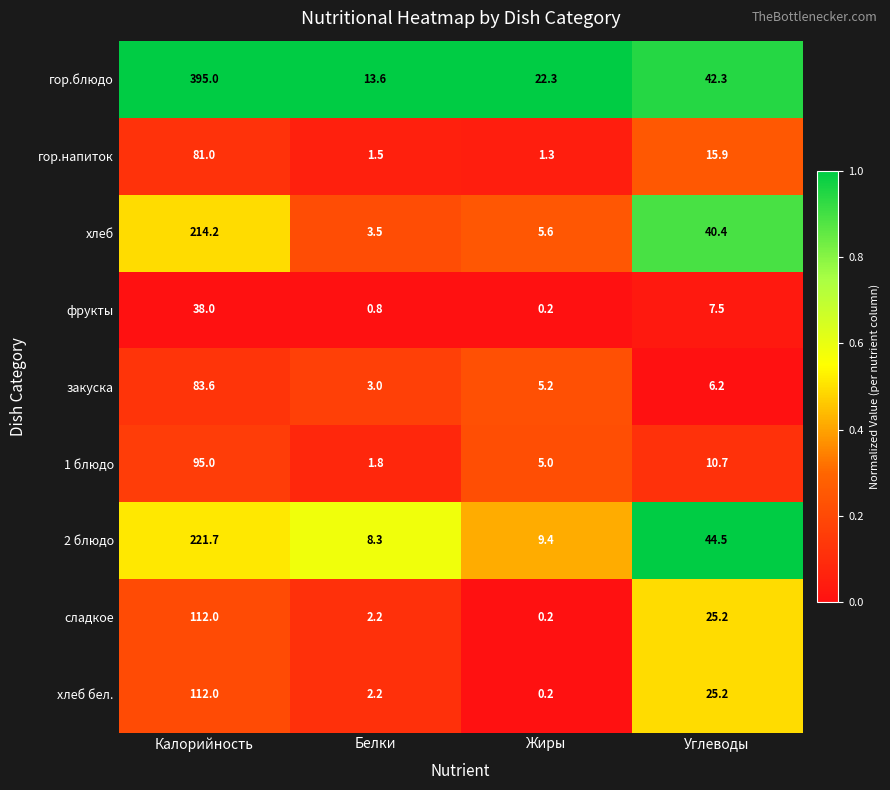

What is the greatest value displayed?

395.0